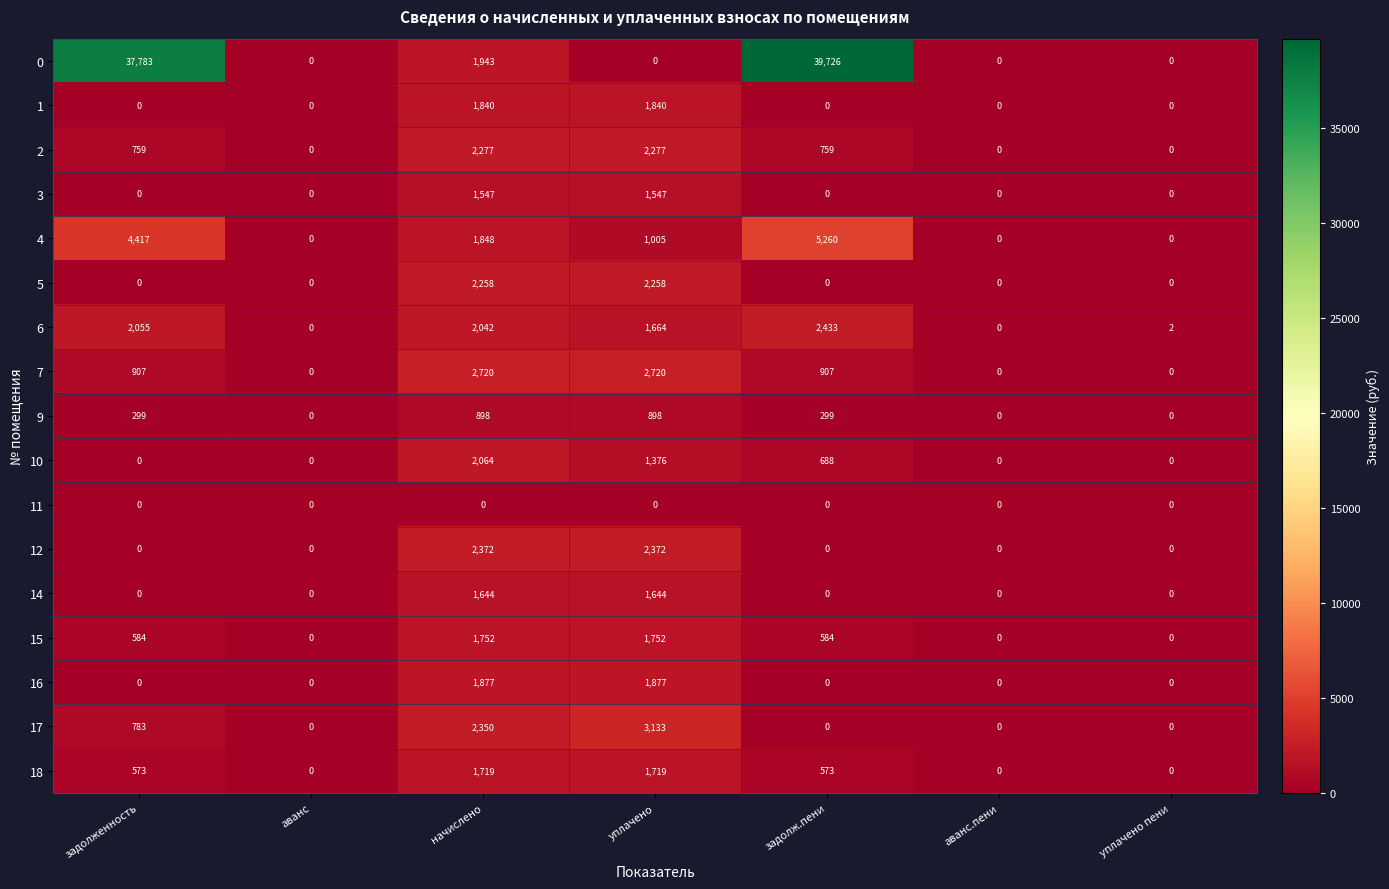

Which series changed the most between задолженность and аванс?

0